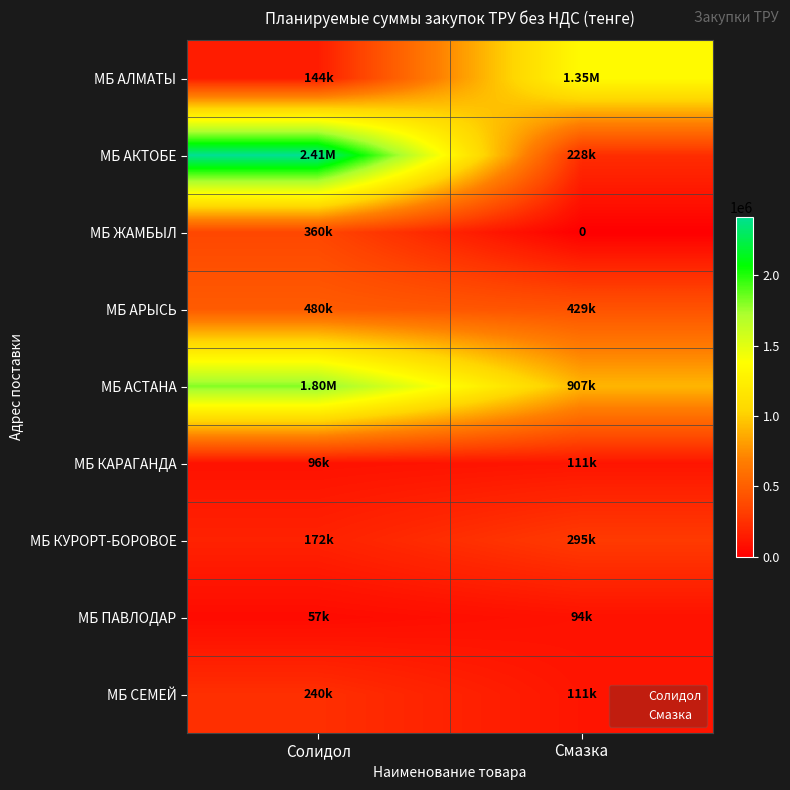

Rank the series at Смазка from lowest to highest value.

МБ ЖАМБЫЛ, МБ ПАВЛОДАР, МБ КАРАГАНДА, МБ СЕМЕЙ, МБ АКТОБЕ, МБ КУРОРТ-БОРОВОЕ, МБ АРЫСЬ, МБ АСТАНА, МБ АЛМАТЫ